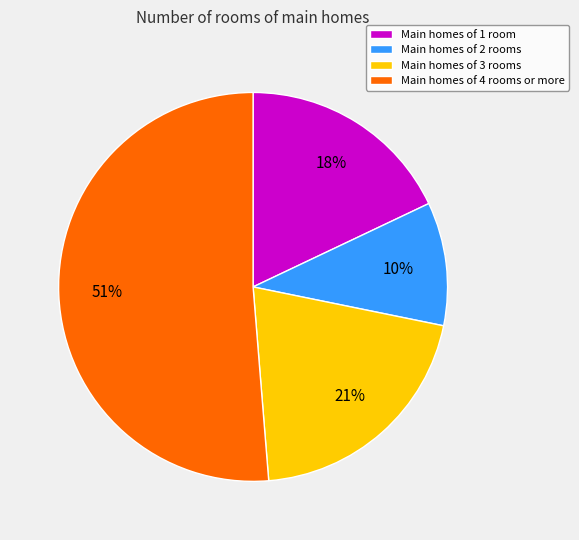

Combined, do Main homes of 3 rooms and Main homes of 4 rooms or more account for over 50%?

Yes